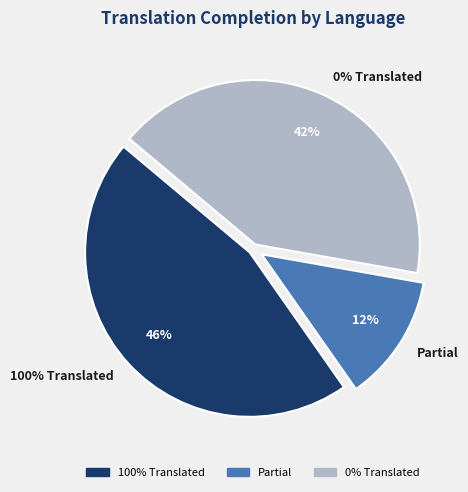

Is it true that Urdu (Pakistan) is 9% of the pie?

False